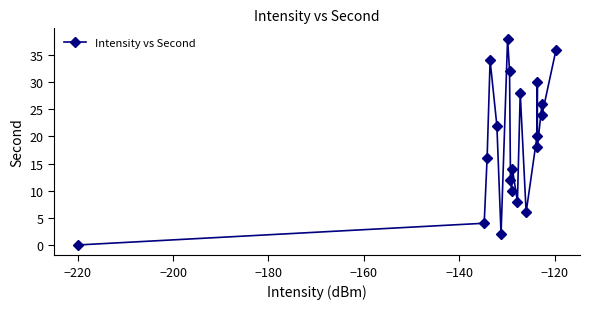

What is the value of the 13th point from the left?

28